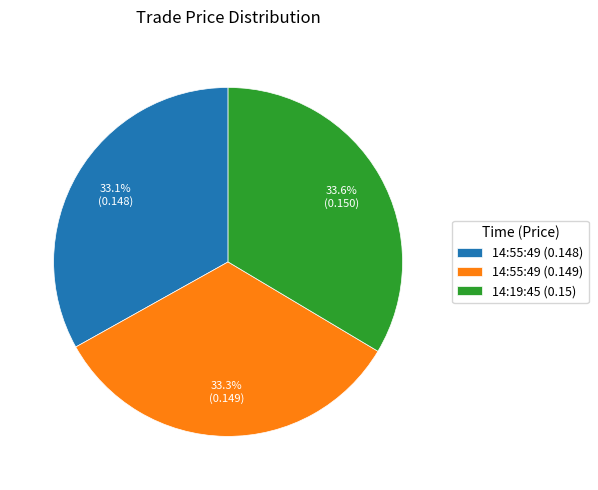

Is the sum of 14:55:49 (0.149) and 14:55:49 (0.148) greater than half?

Yes